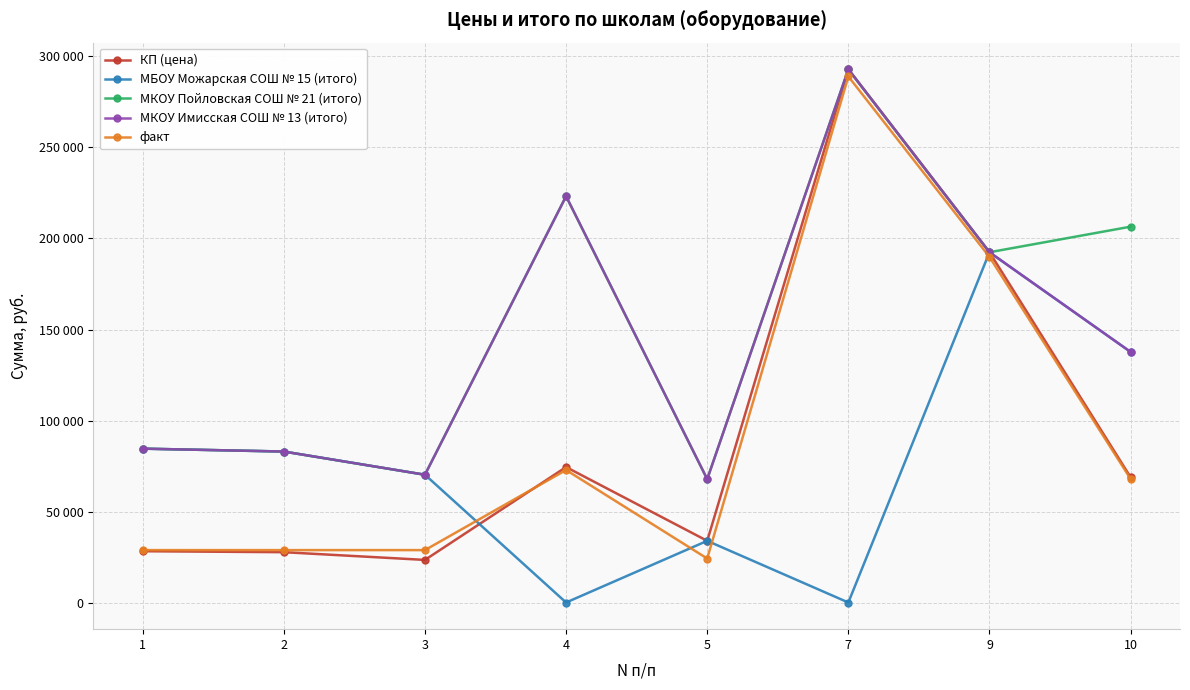

What are all the series names shown in the legend?

КП (цена), МБОУ Можарская СОШ № 15 (итого), МКОУ Пойловская СОШ № 21 (итого), МКОУ Имисская СОШ № 13 (итого), факт